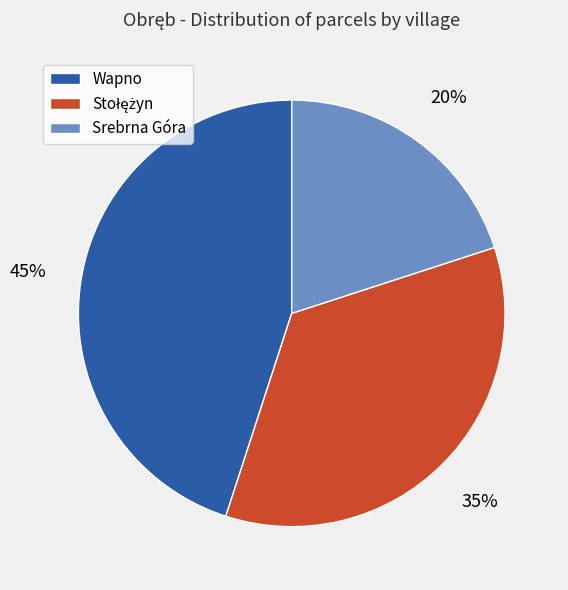

Combined, do Srebrna Góra and Wapno account for over 50%?

Yes